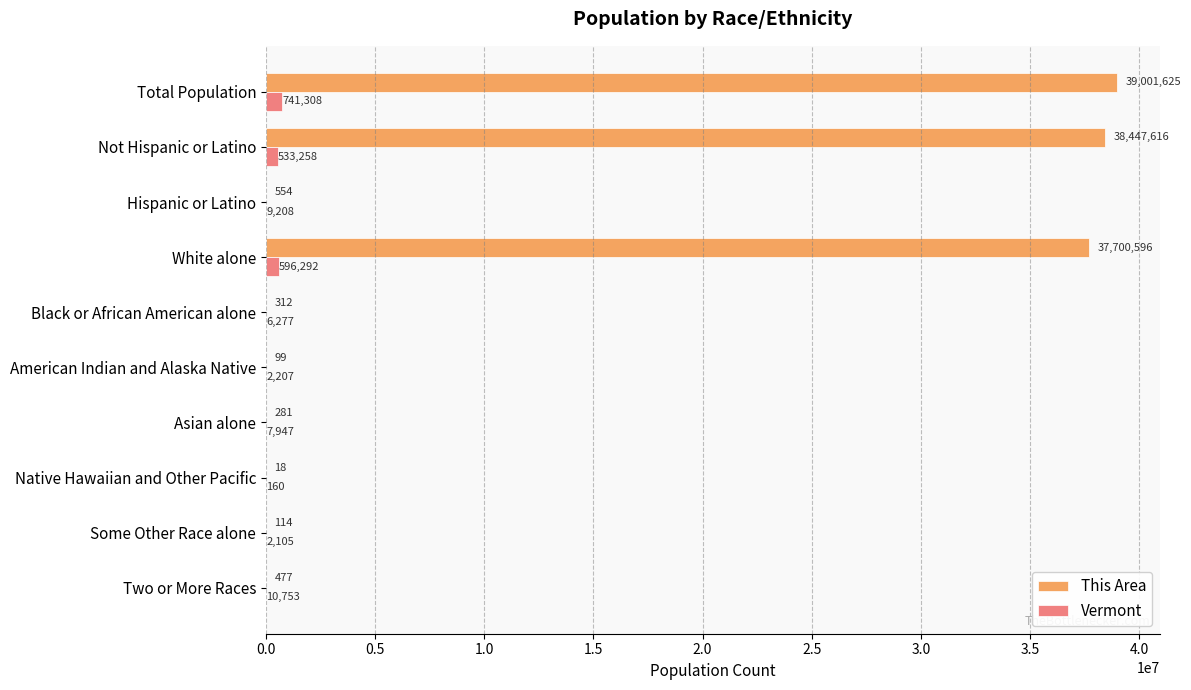

What is the highest value of the Vermont series?

741308